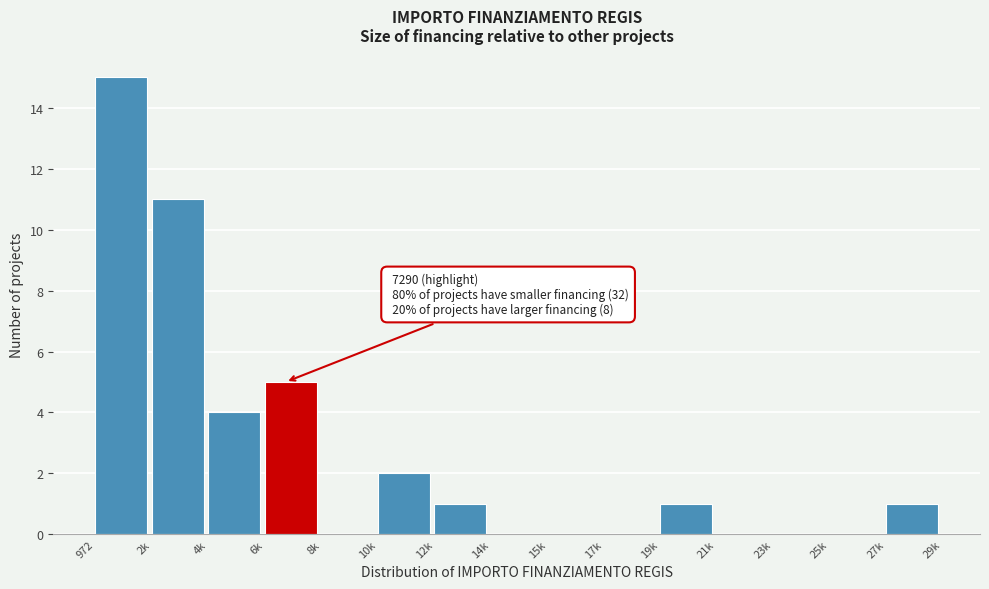

Reading left to right, extract all data points from this chart.

972=15	2k=11	4k=4	6k=5	8k=0	10k=2	12k=1	14k=0	15k=0	17k=0	19k=1	21k=0	23k=0	25k=0	27k=1